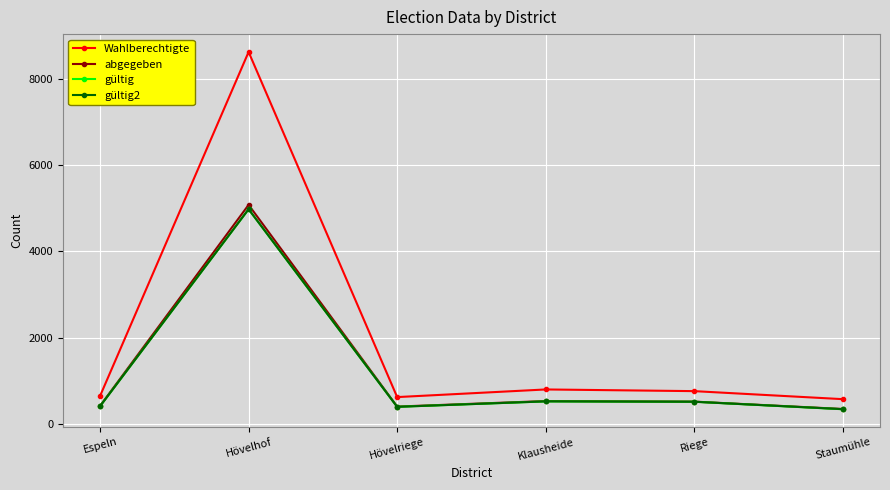

What position from the left is Staumühle?

6